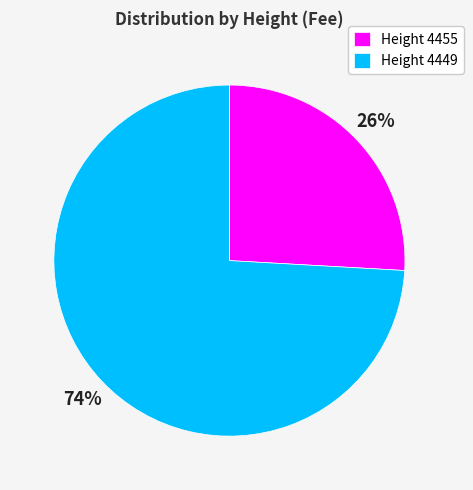

Rank the categories by value from highest to lowest.

Height 4449, Height 4455